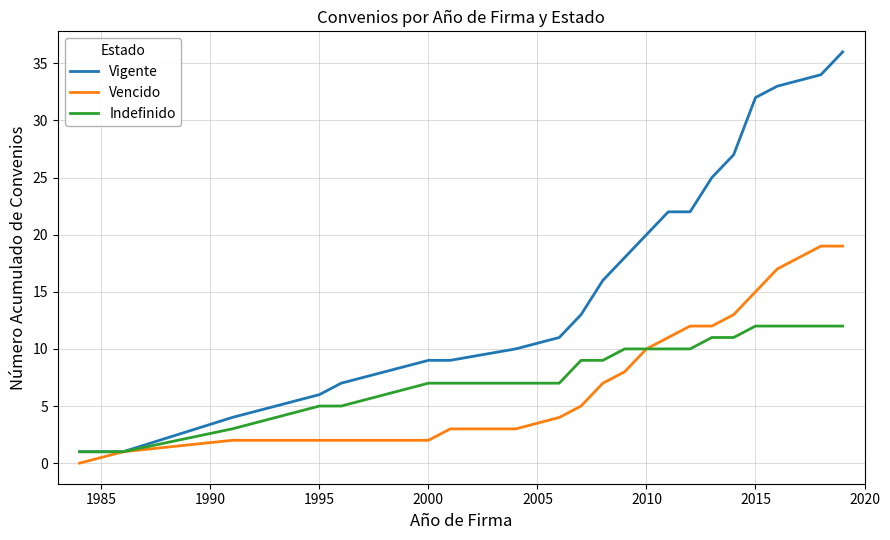

Which series has the largest total across all categories?

Vigente